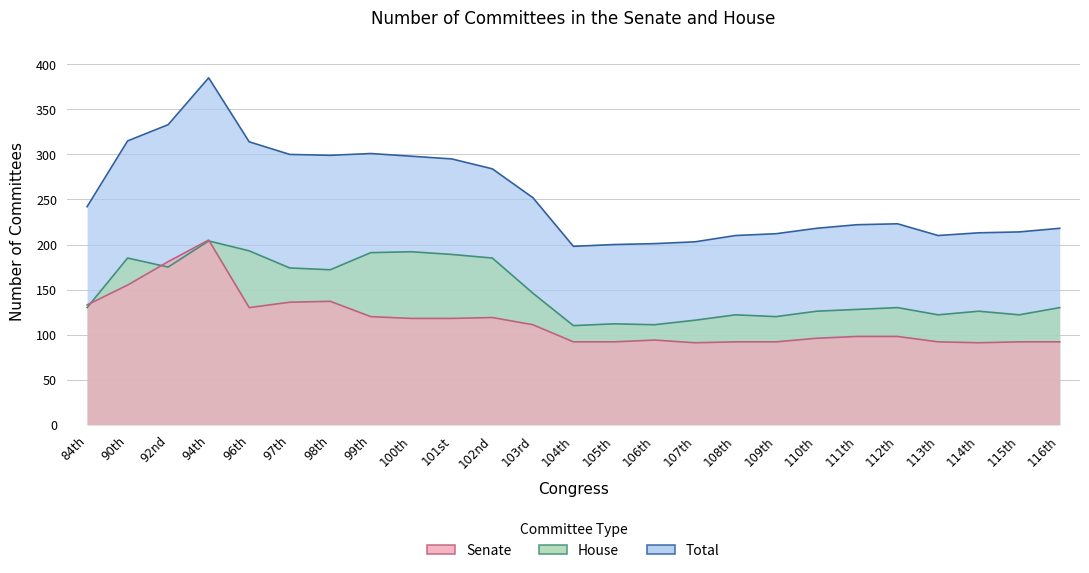

Where is the first local minimum for Total?

98th